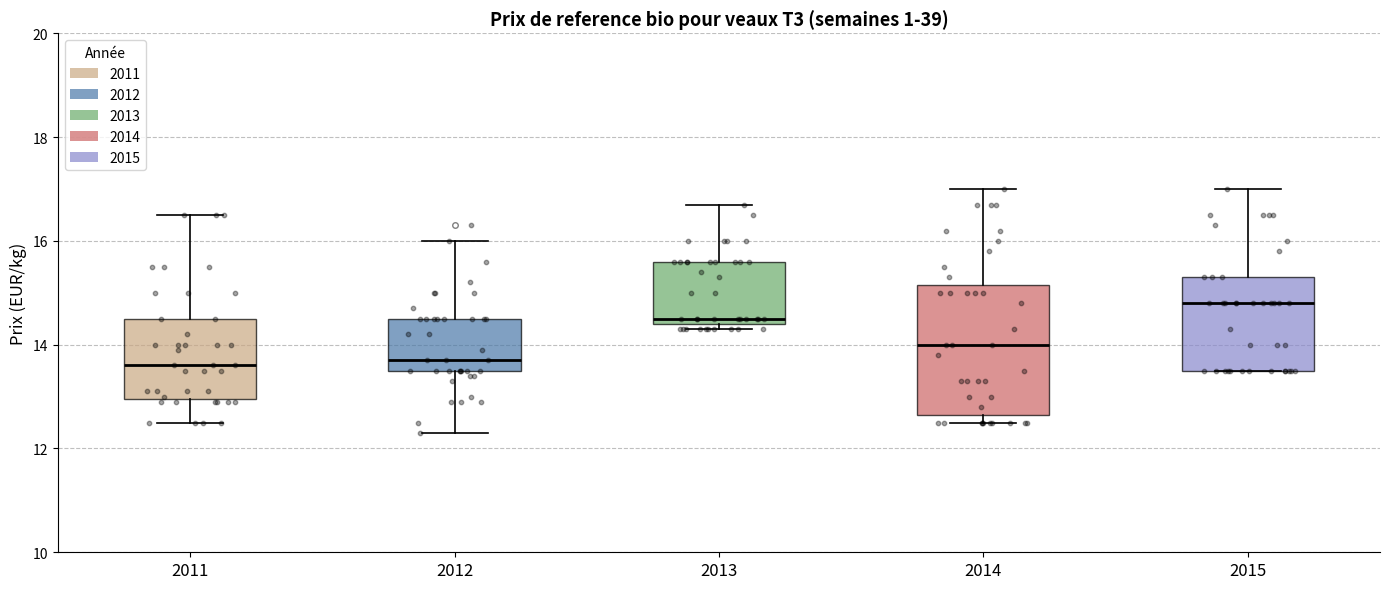

Where is the upper edge of the box at x = 2014 on the y-axis? The values are not printed on the chart, so give them approximately, as read against the axis.

15.2